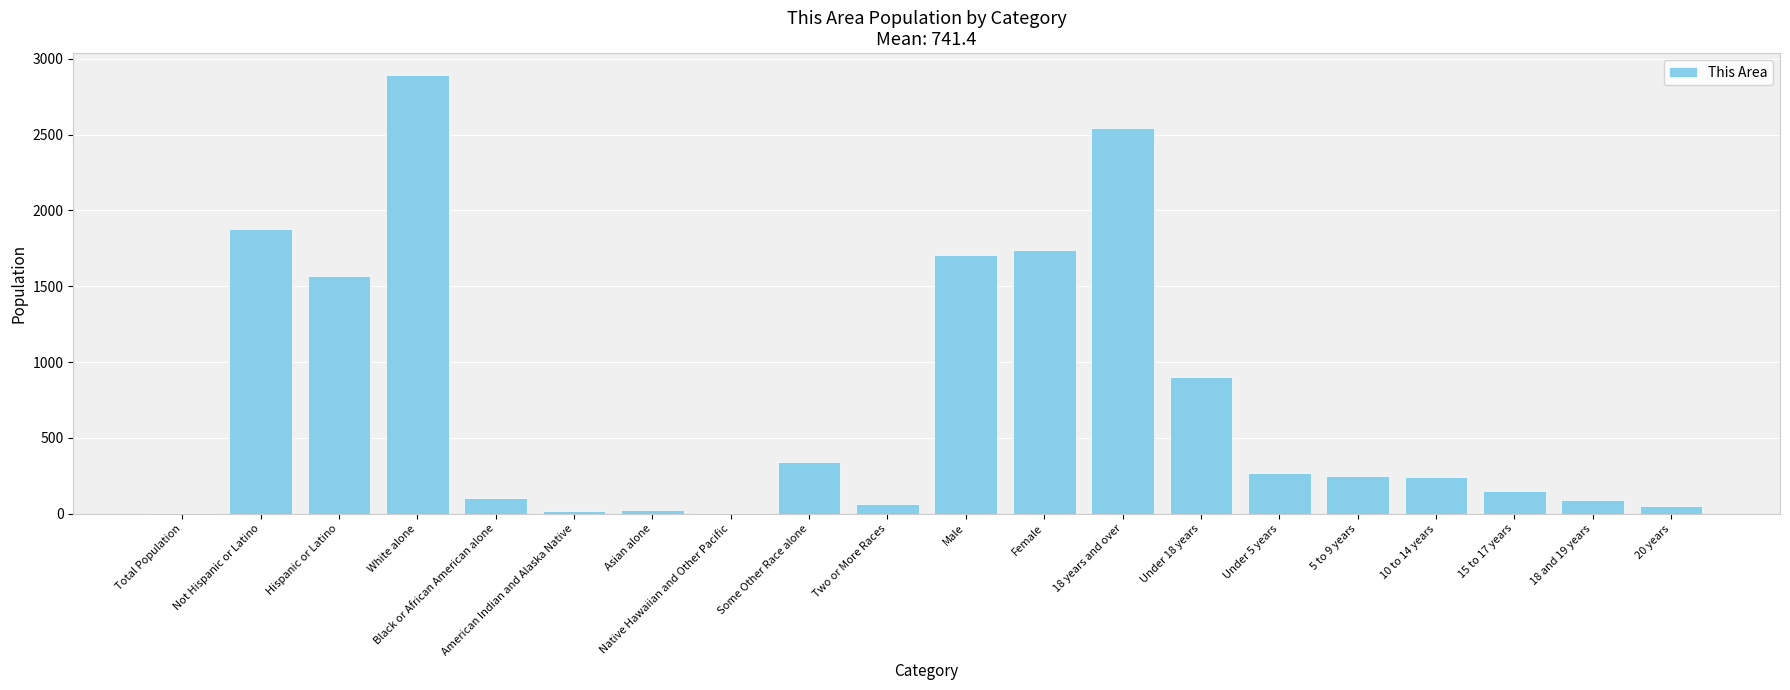

The value at White alone is 697. True or false?

False